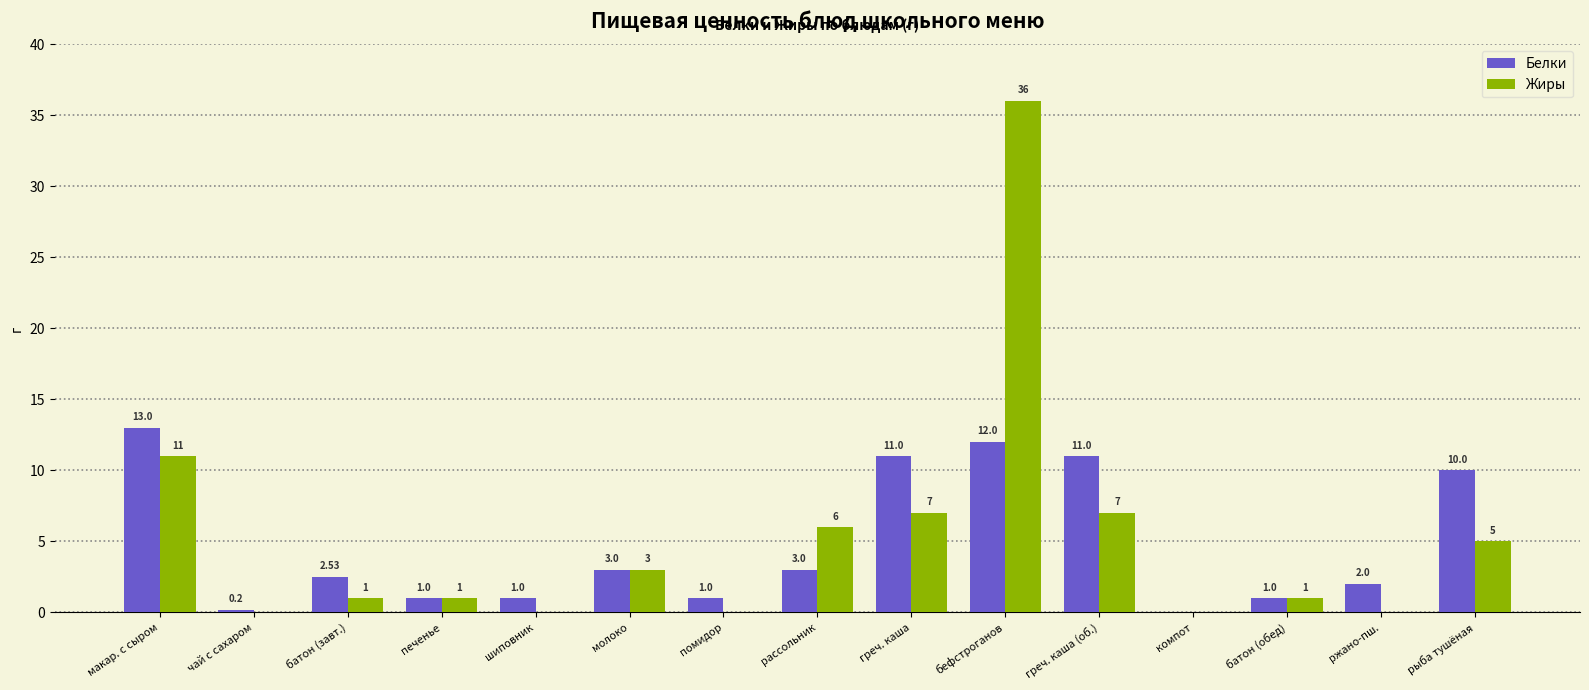

What is the sum of the Жиры values at печенье and помидор?

1.0